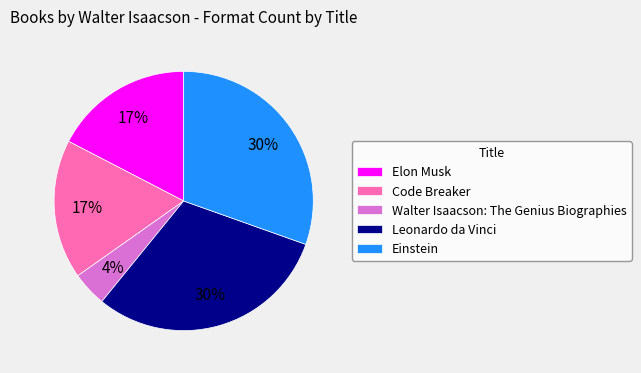

Does Einstein represent more than half of the total?

No